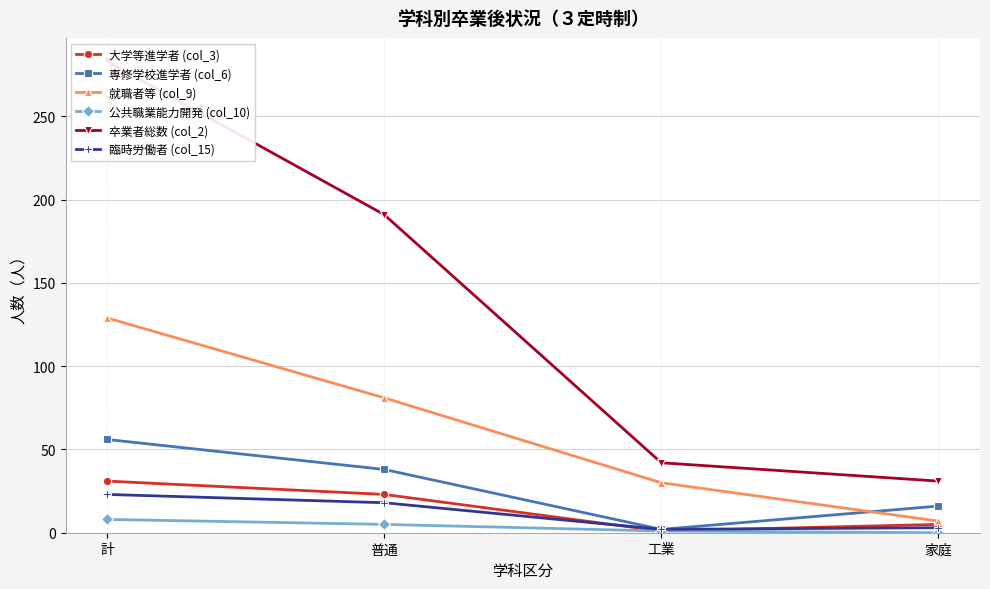

The 大学等進学者 (col_3) series shows 31 at 計. True or false?

True